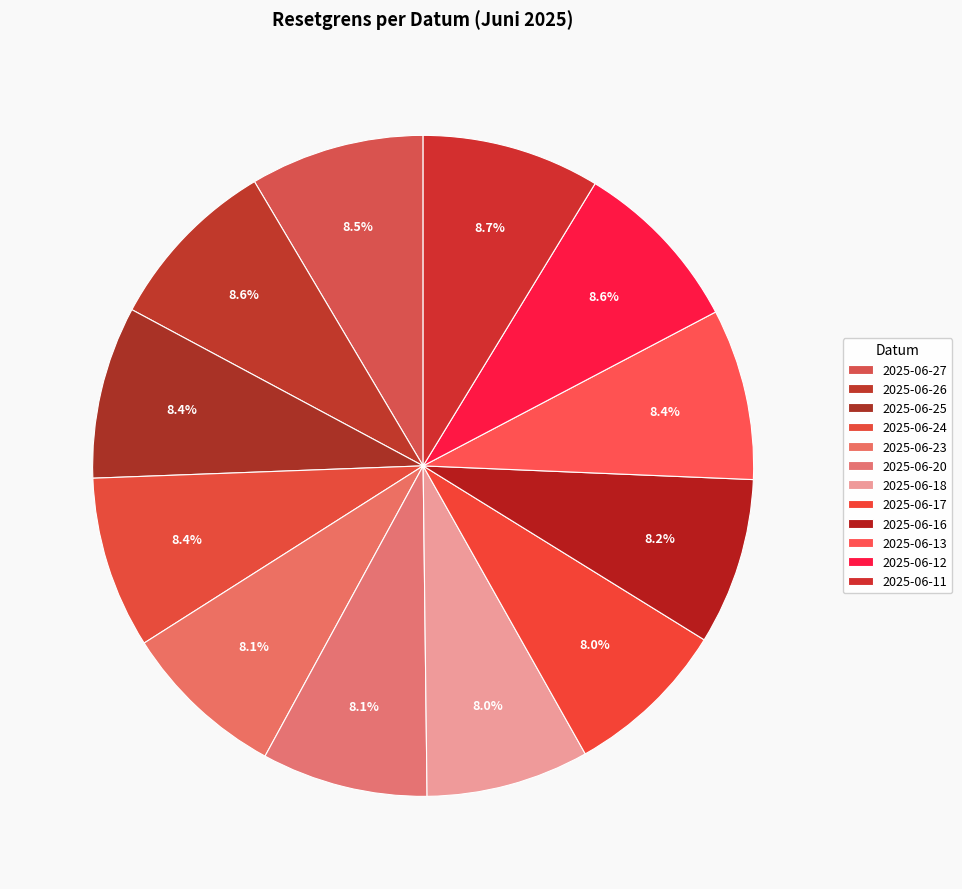

What is the ratio of the value at 2025-06-18 to the value at 2025-06-23?

1.0